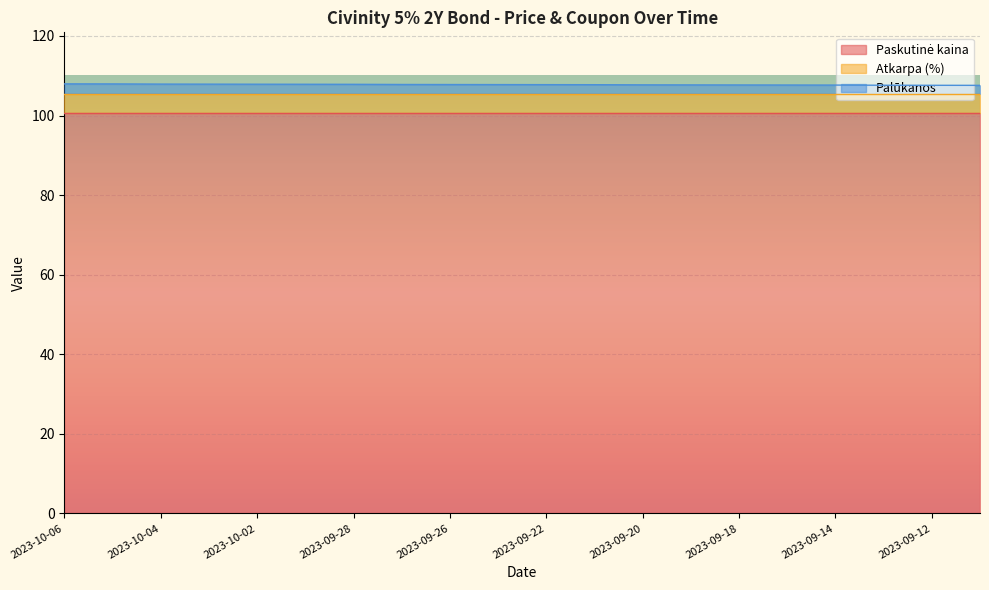

What is the total value across all series at 2023-09-14?

107.7